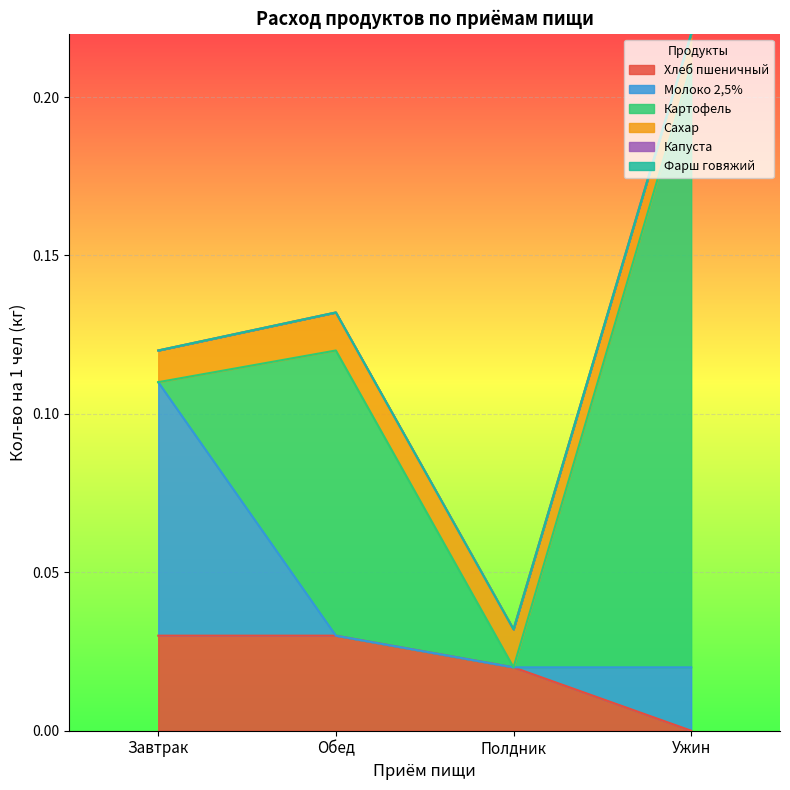

At which category is the sum across all series the highest?

Ужин